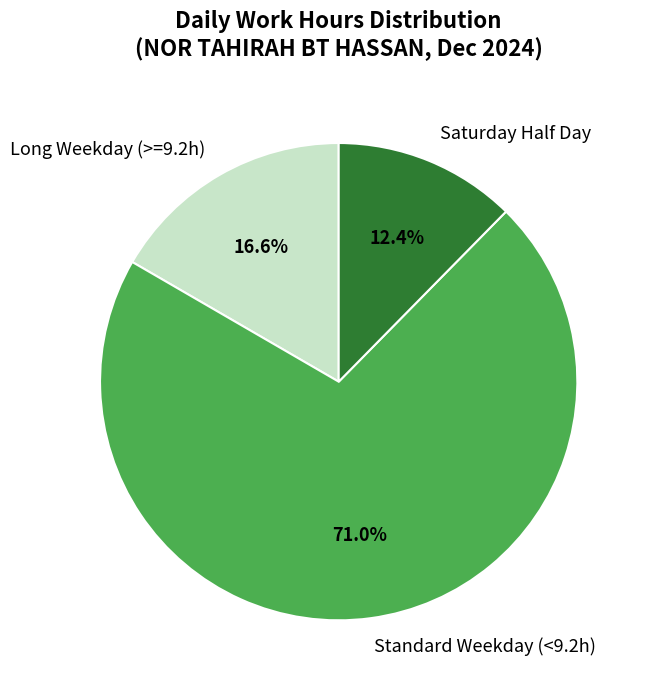

What percentage do Long Weekday (>=9.2h) and Standard Weekday (<9.2h) together represent?

87.6%